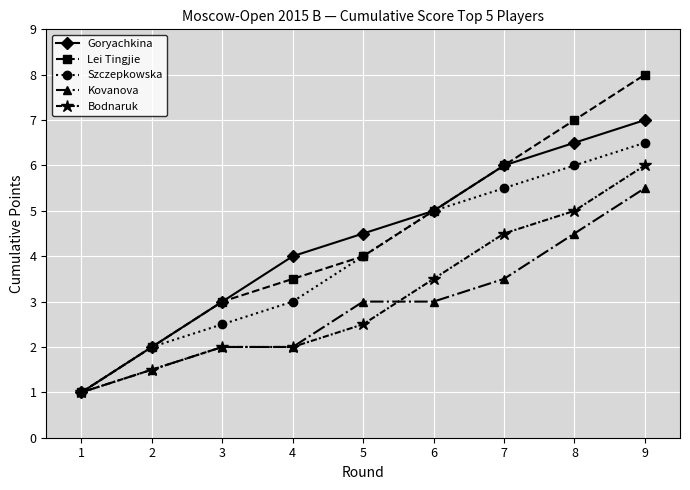

Between 5 and 9, which series saw the biggest shift?

Lei Tingjie